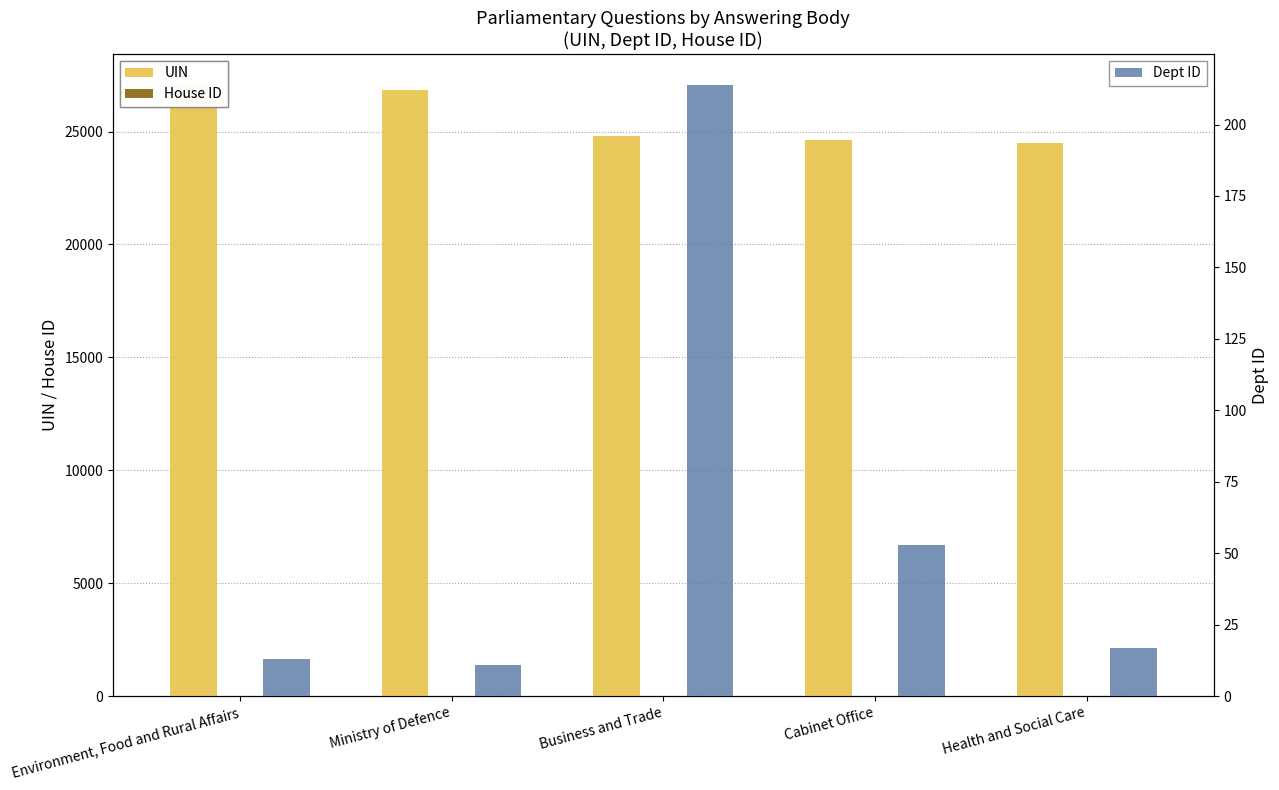

Where does the Dept ID series first go above 17?

Business and Trade